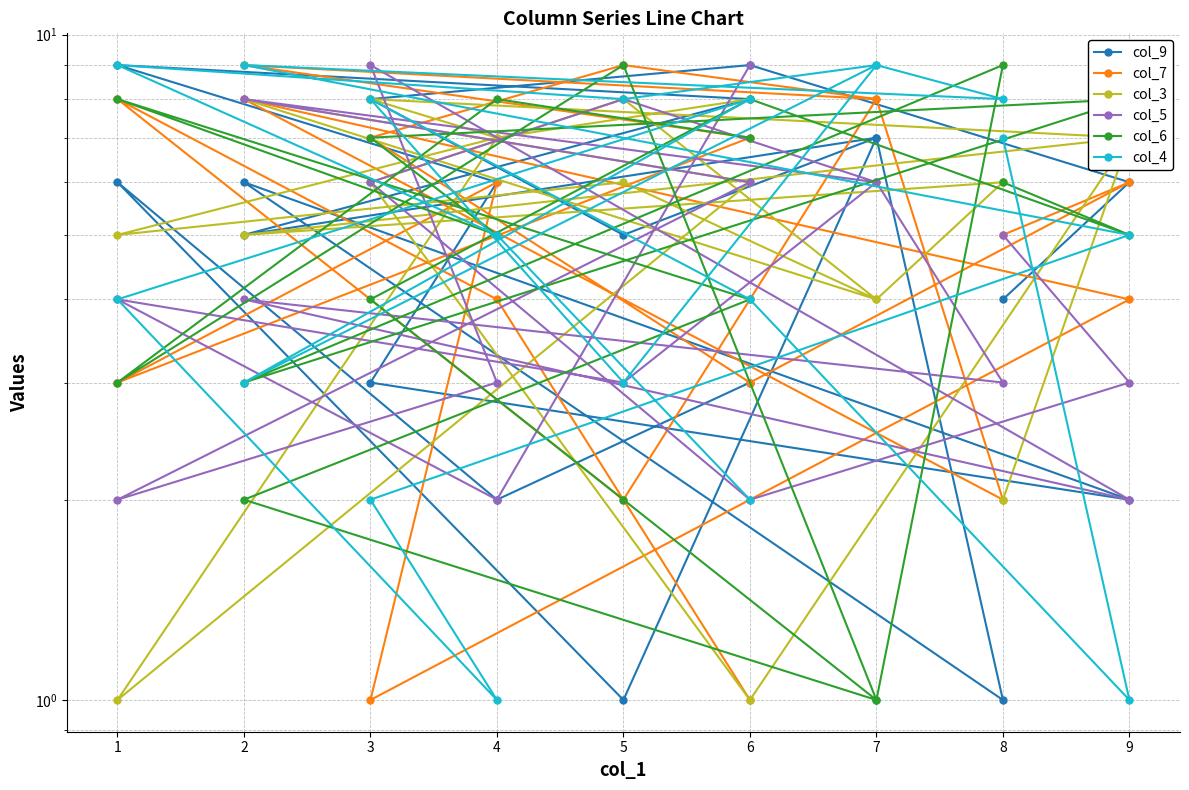

The col_5 series shows 2 at 4. True or false?

True